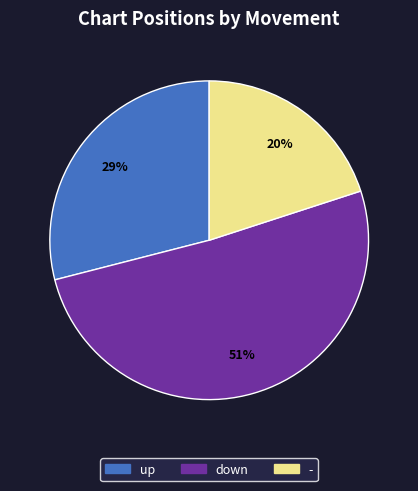

How many slices are in this pie chart?

3